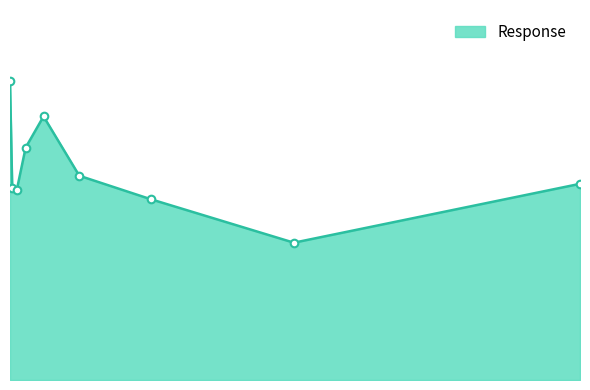

Is this an area chart (filled region under the line)?

Yes